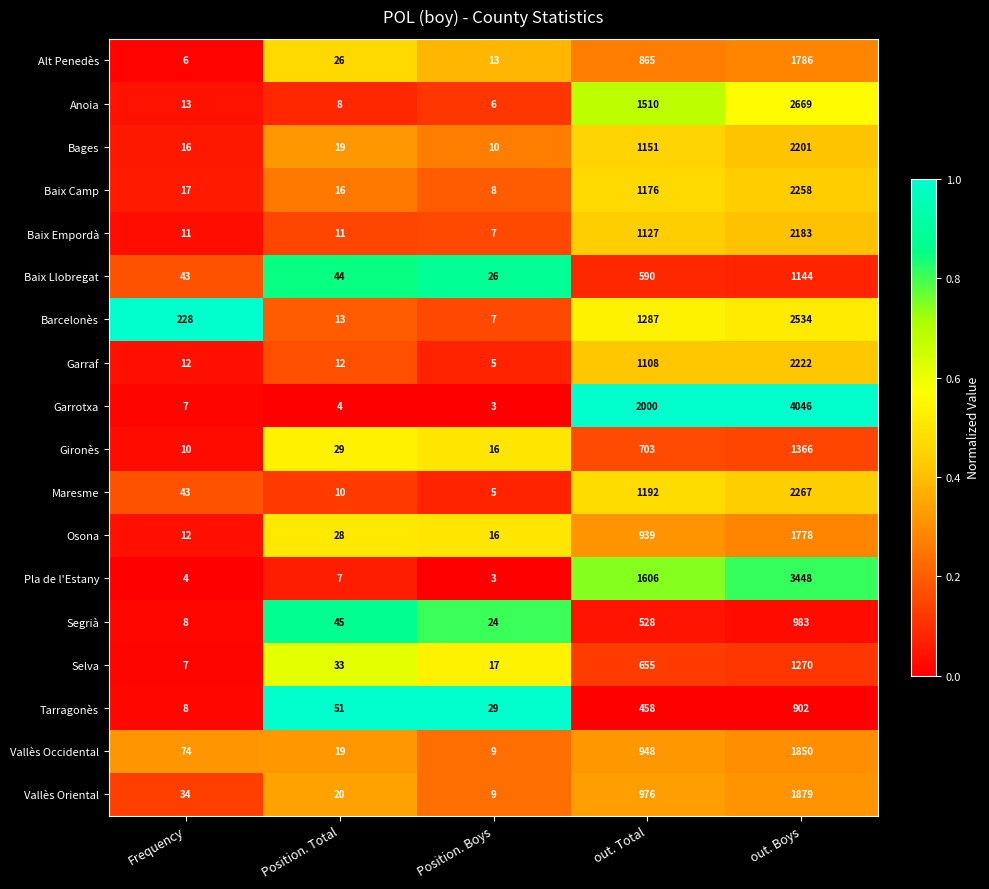

Is the value of Garrotxa at out. Boys greater than the value of Segrià at out. Boys?

Yes